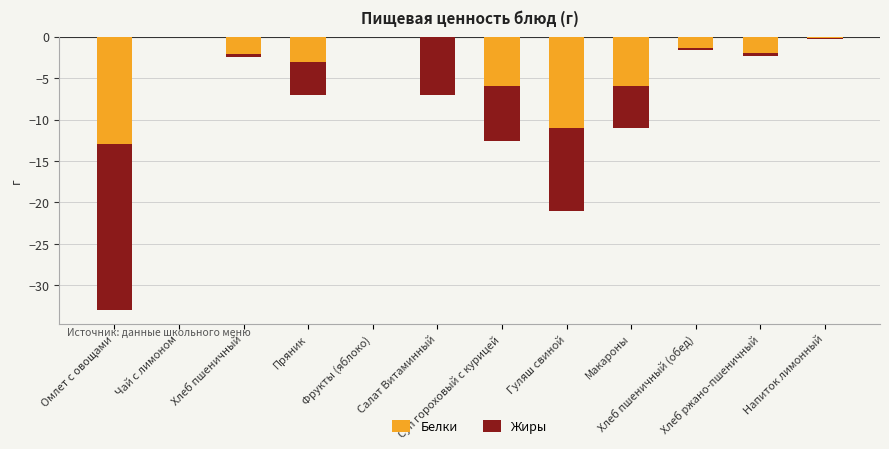

What value does the Белки series have at Хлеб пшеничный?

-2.1